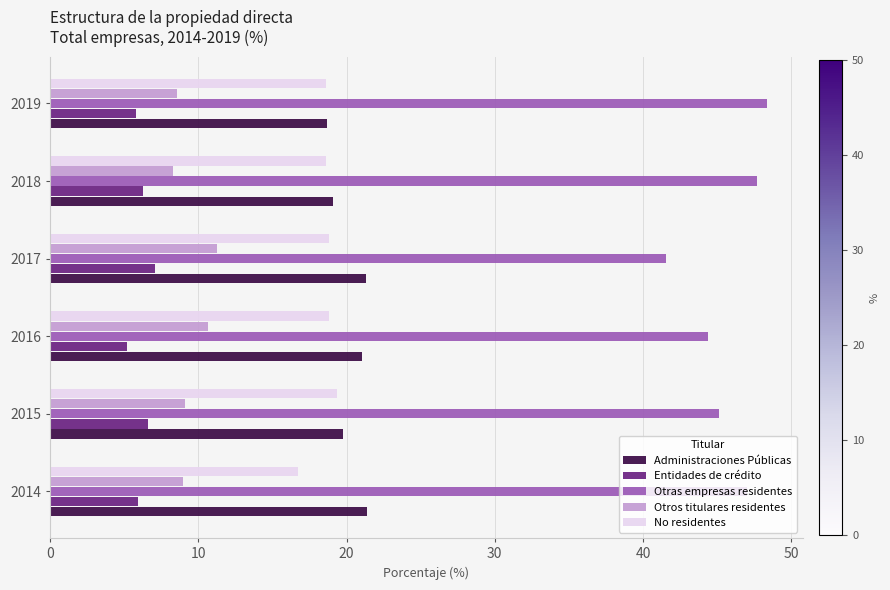

What are all the series names shown in the legend?

Administraciones Públicas, Entidades de crédito, Otras empresas residentes, Otros titulares residentes, No residentes